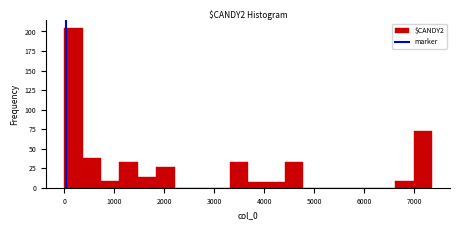

Read against the x-axis, roughly where is the centre of the tallest bar?

200